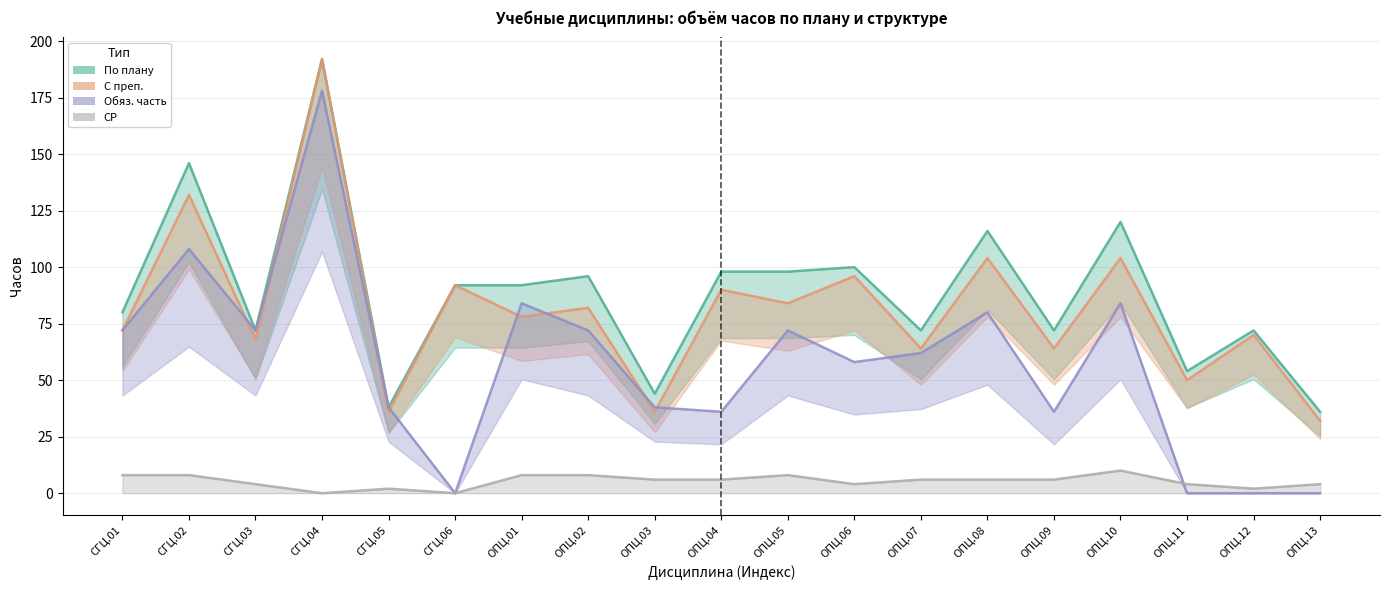

At which category does СР reach its first local peak?

СГЦ.05